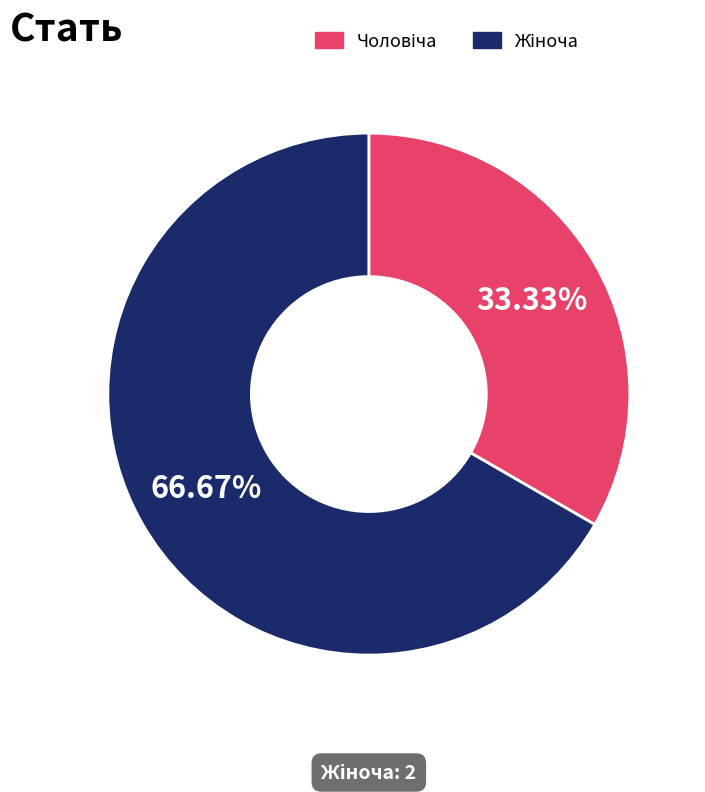

Does any single category account for the majority?

Yes